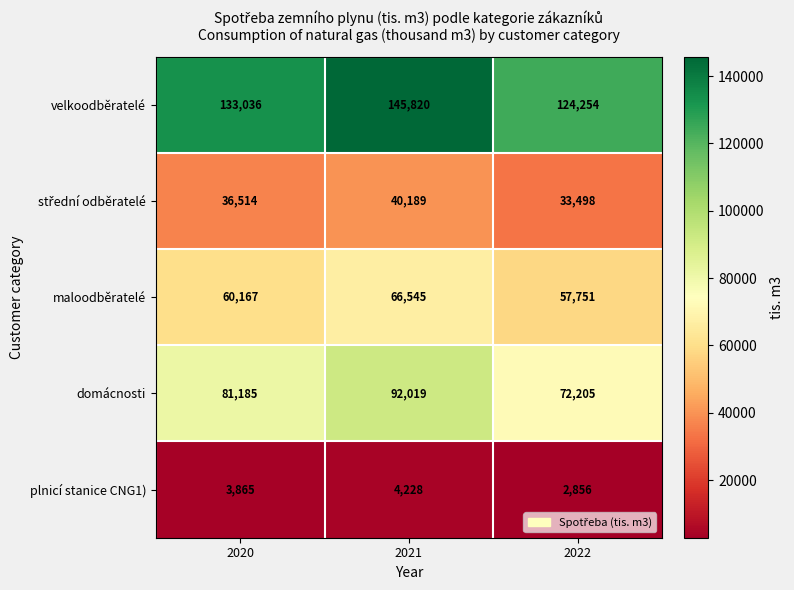

What is the approximate value of domácnosti at 2022, to the nearest 100?

72200